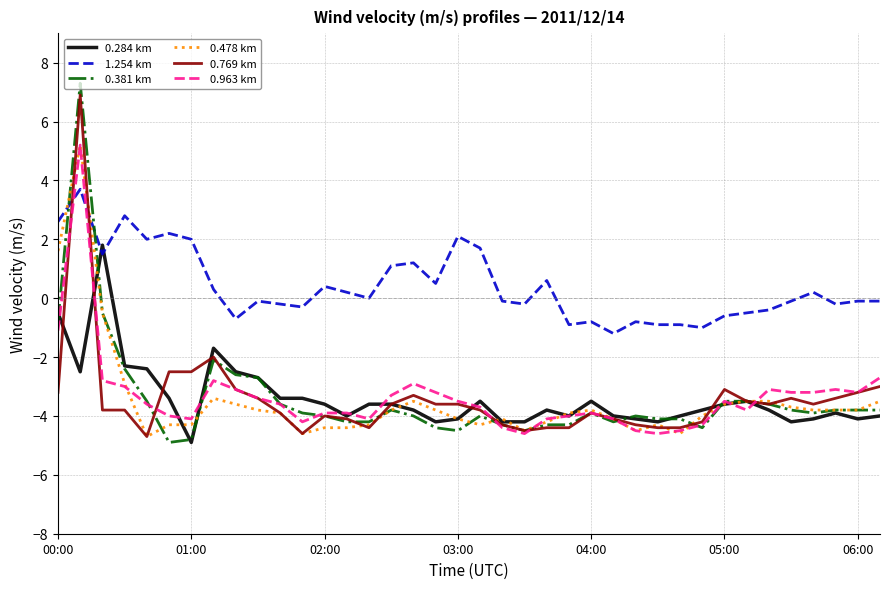

After their last crossing, which series has the higher values: 0.478 km or 1.254 km?

1.254 km